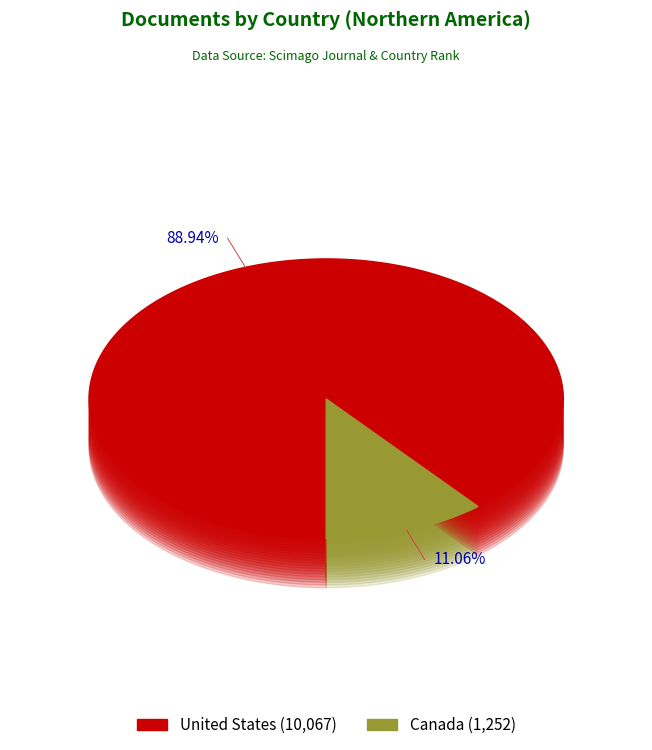

To the nearest percent, what portion does Canada represent?

11%